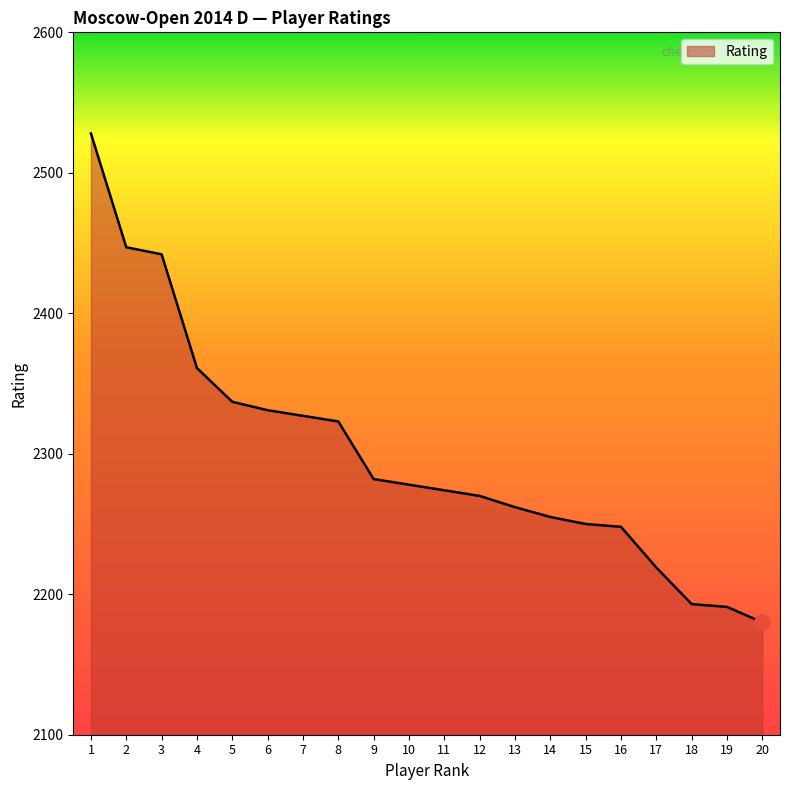

What is the change in value from 2 to 10?

-169